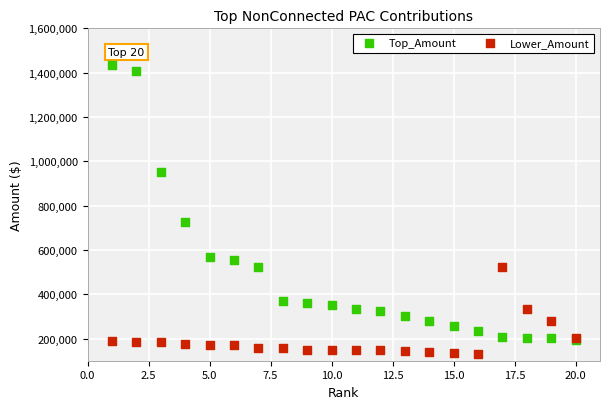

Which series contains the highest Y value?

Top_Amount